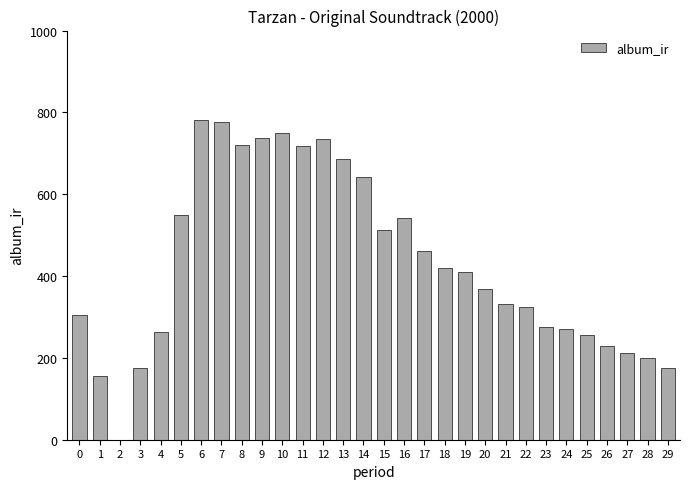

The value at 18 is 418.7. True or false?

True